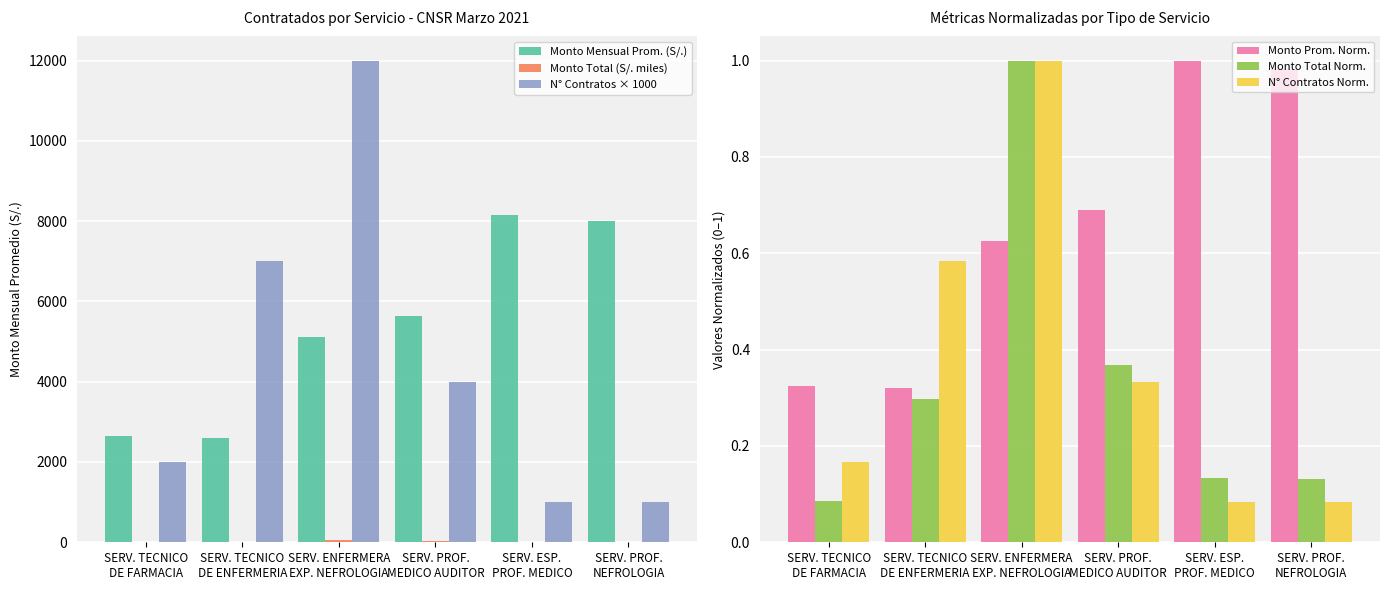

At how many categories does at least one series exceed 7322?

3